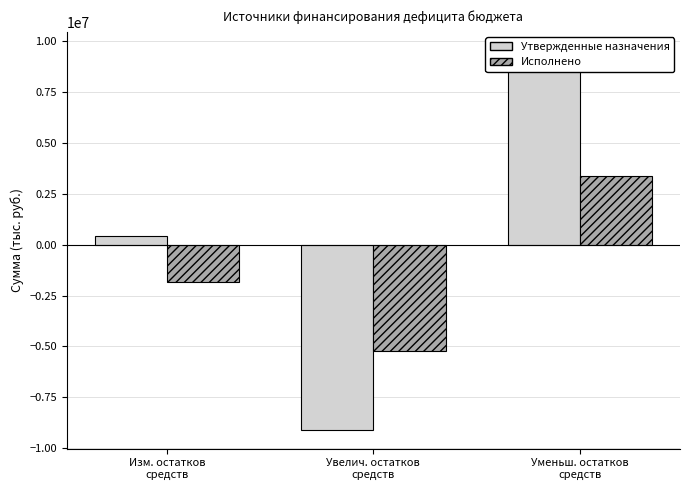

How many bars are there in total?

6